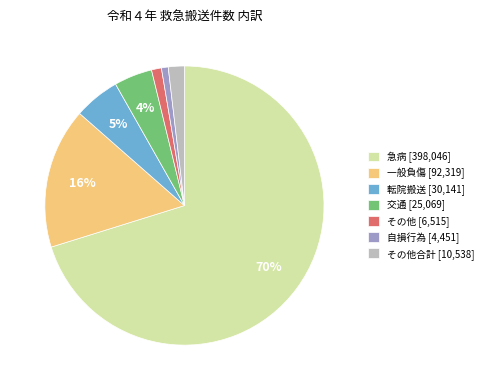

Is there a majority slice in this chart?

Yes